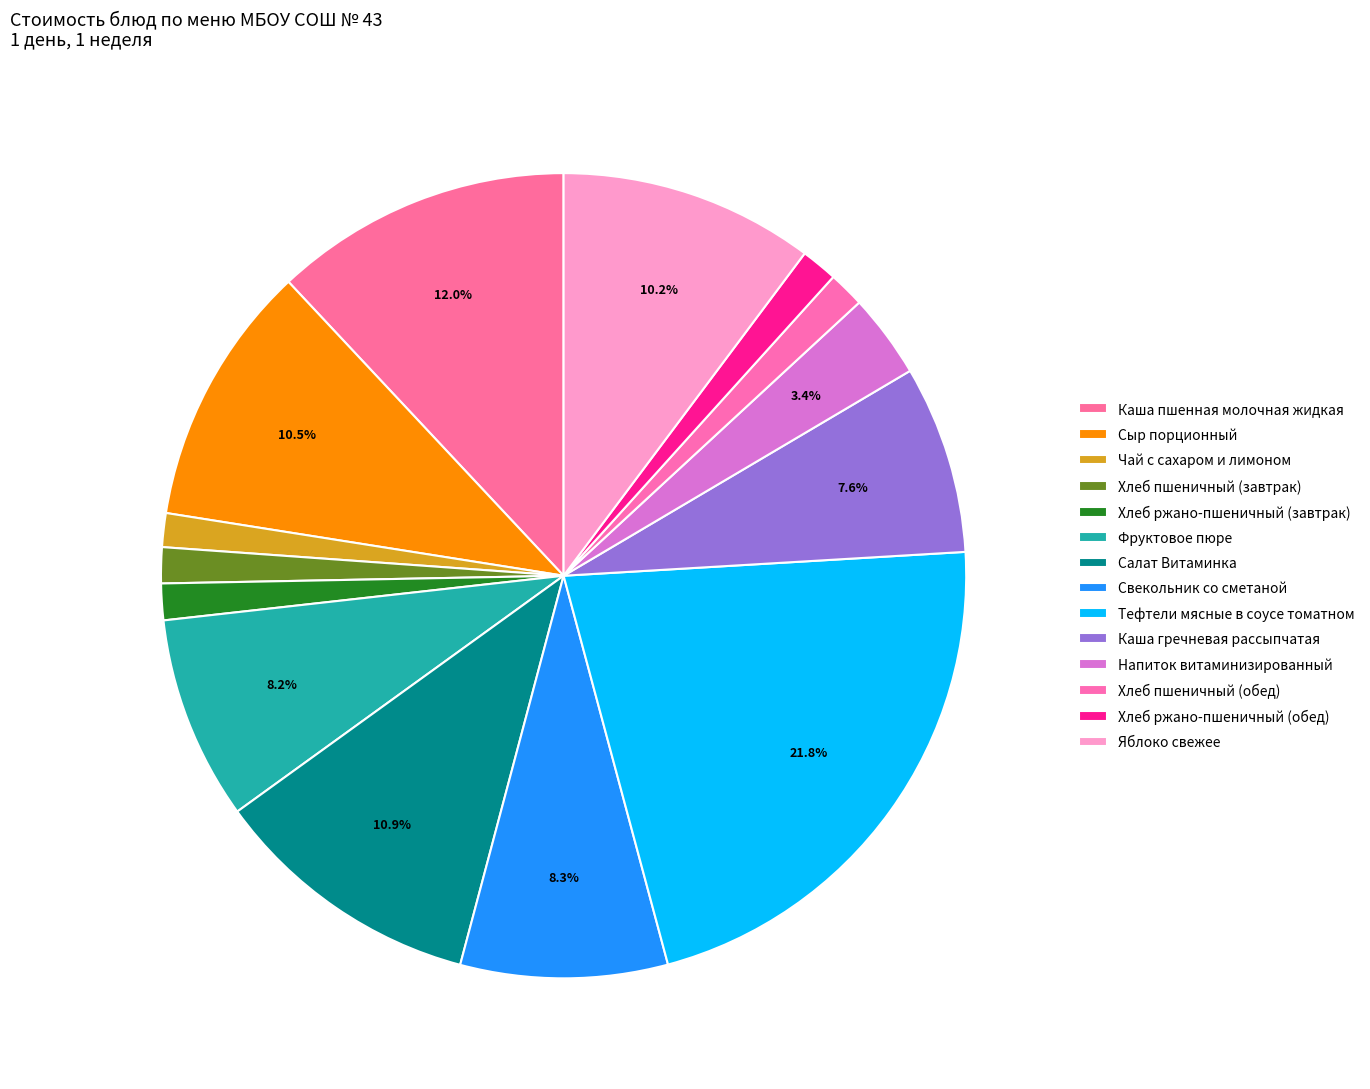

True or false: Хлеб ржано-пшеничный (обед) accounts for 14% of the total.

False